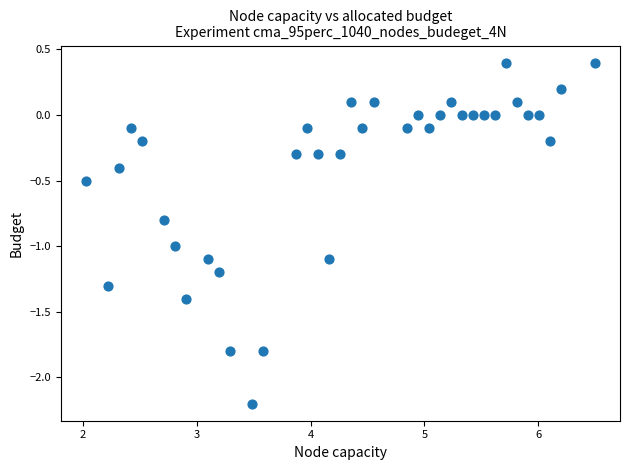

What is the range of Y values (max minus min)?

2.6